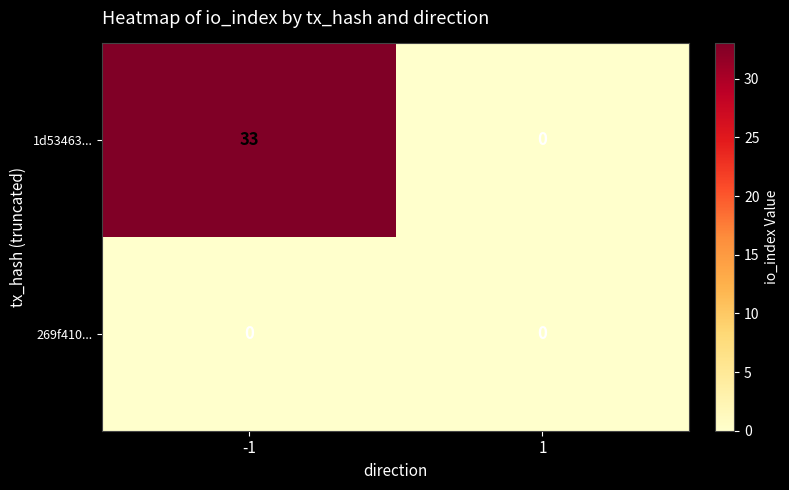

List the series in order of their peak value, lowest first.

269f410..., 1d53463...